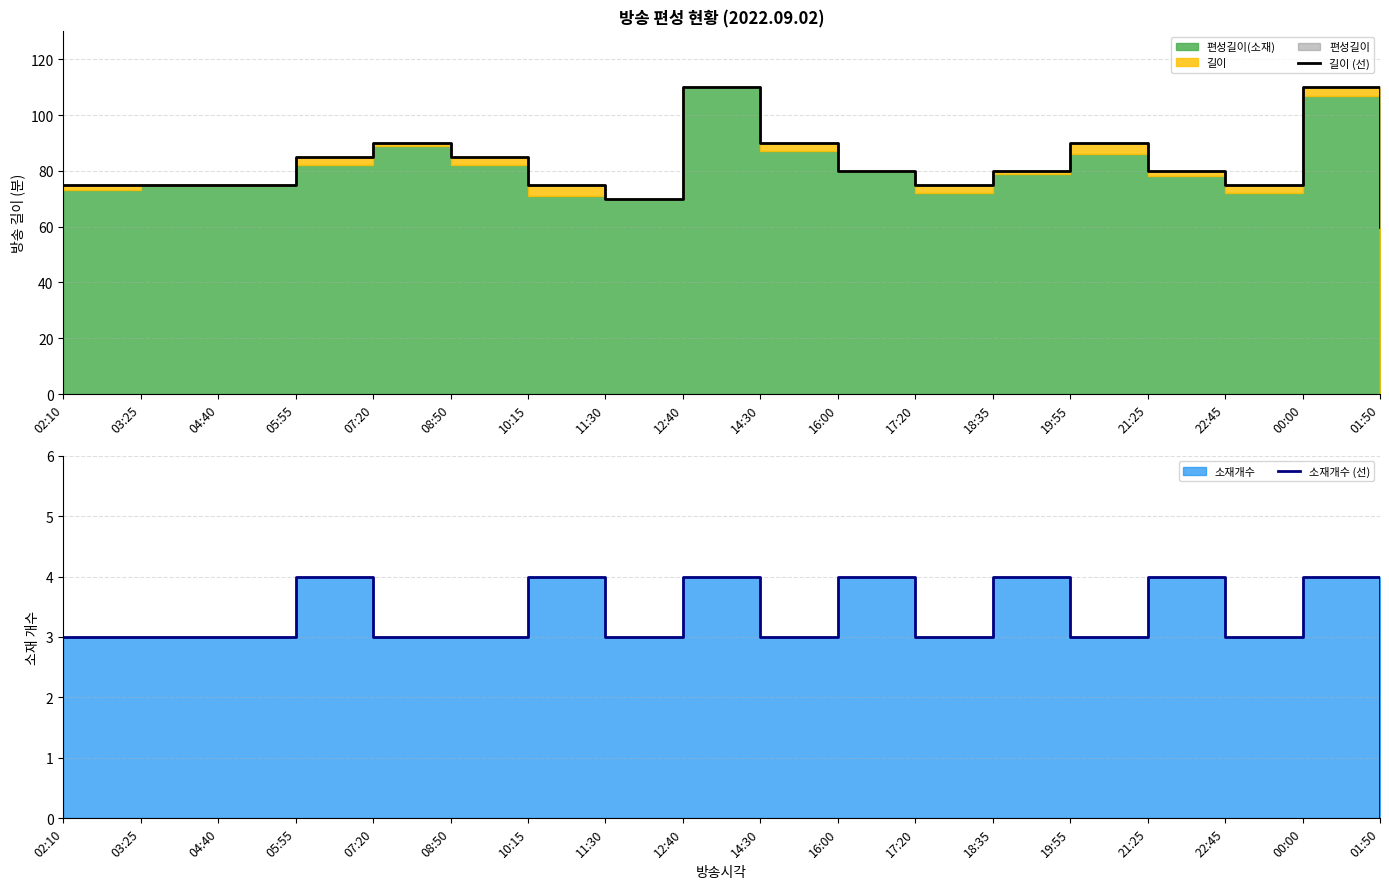

What is the difference between the second highest and minimum values in the 길이 (선) series?

50